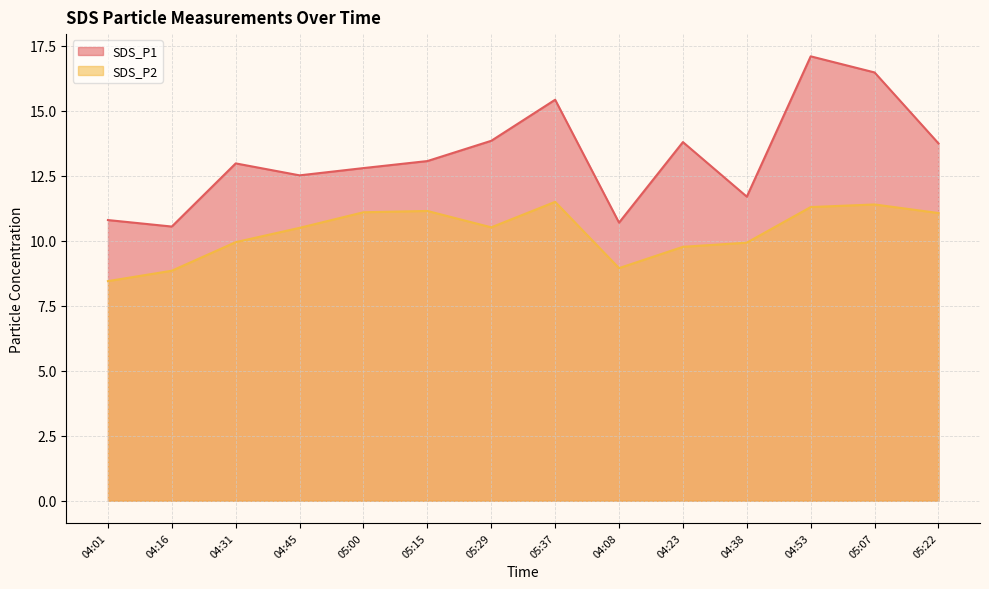

True or false: SDS_P2 and SDS_P1 intersect in this chart.

False